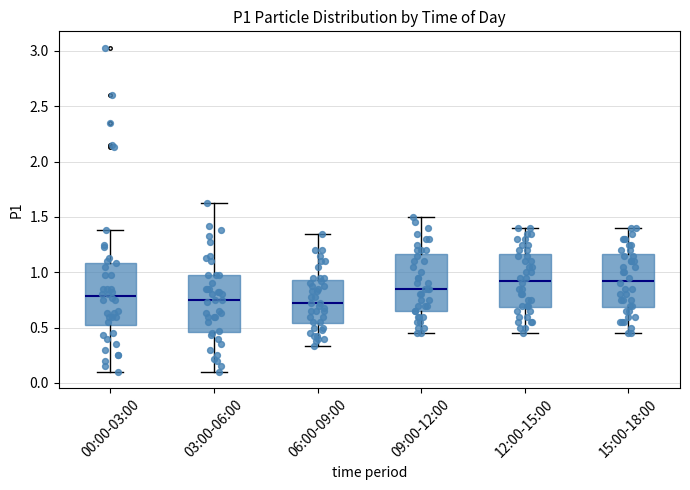

Where does the lower whisker of the box for 06:00-09:00 end on the y-axis? The values are not printed on the chart, so give them approximately, as read against the axis.

0.35